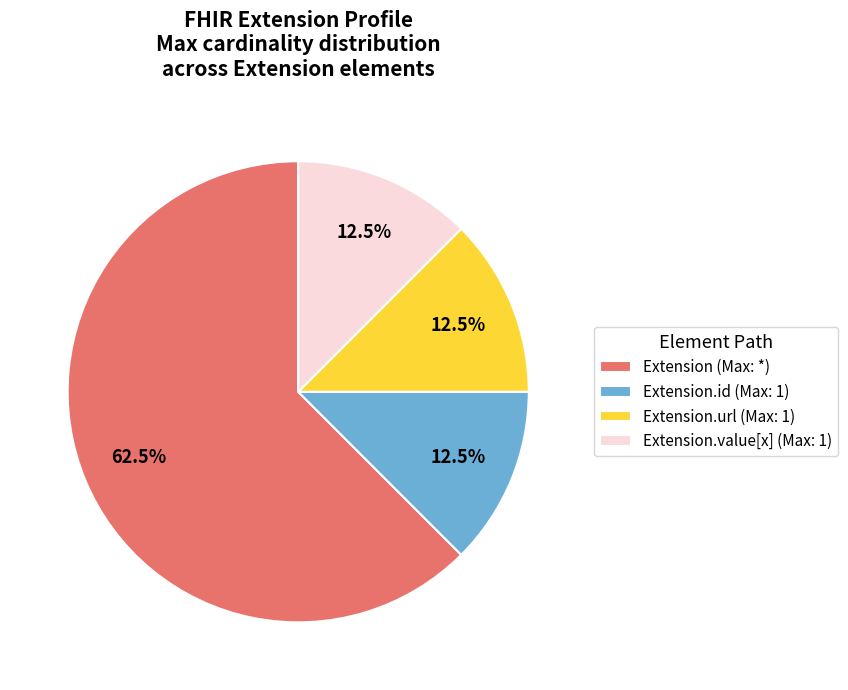

Which category has the biggest portion of the pie?

Extension (Max: *)